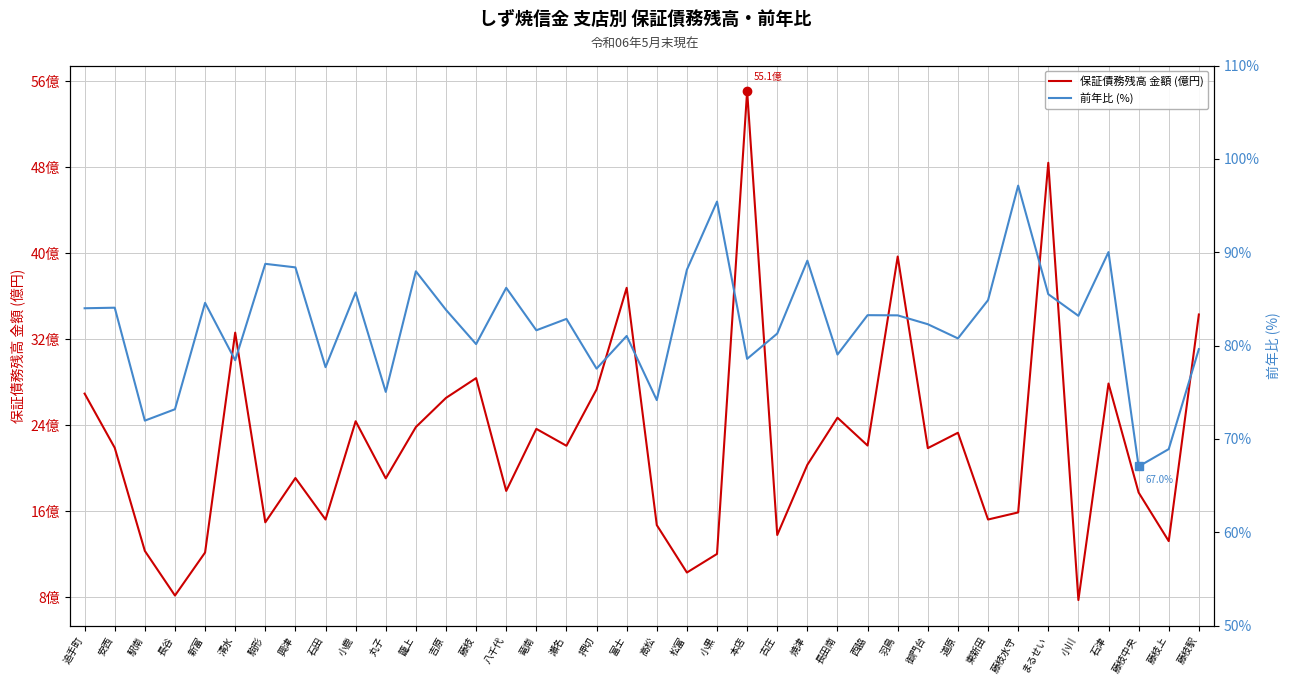

The value of 前年比 (%) at 石津 is 90.0. True or false?

True